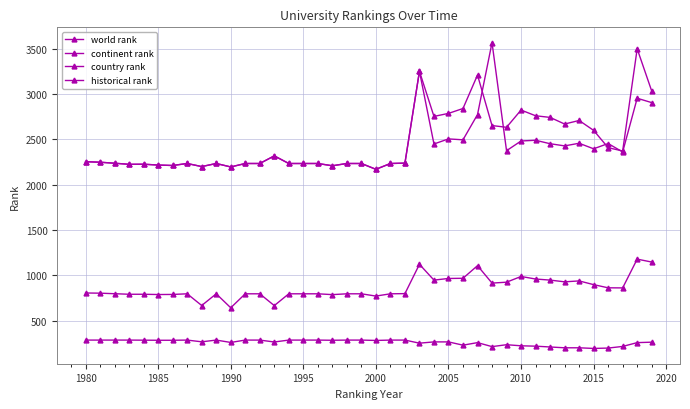

How many lines are shown in the chart?

4